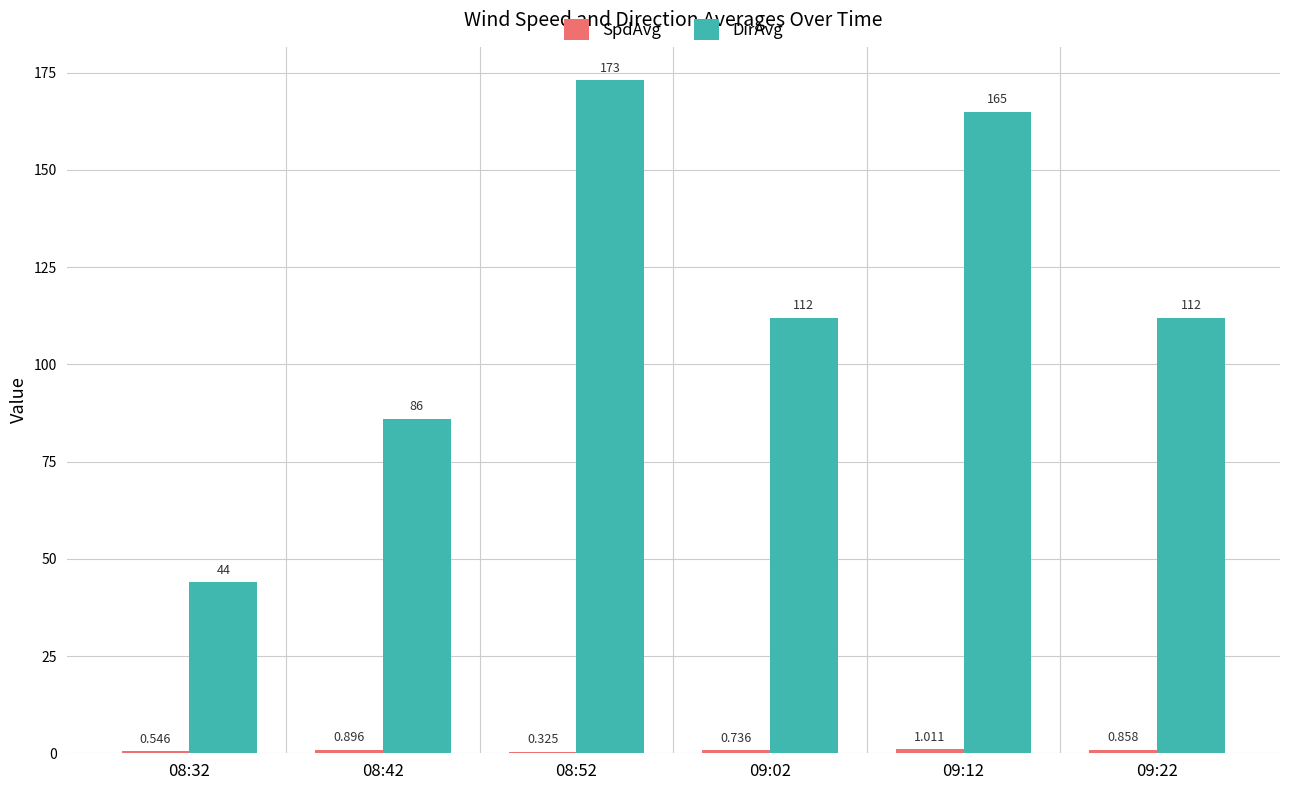

Which series has the largest total across all categories?

DirAvg